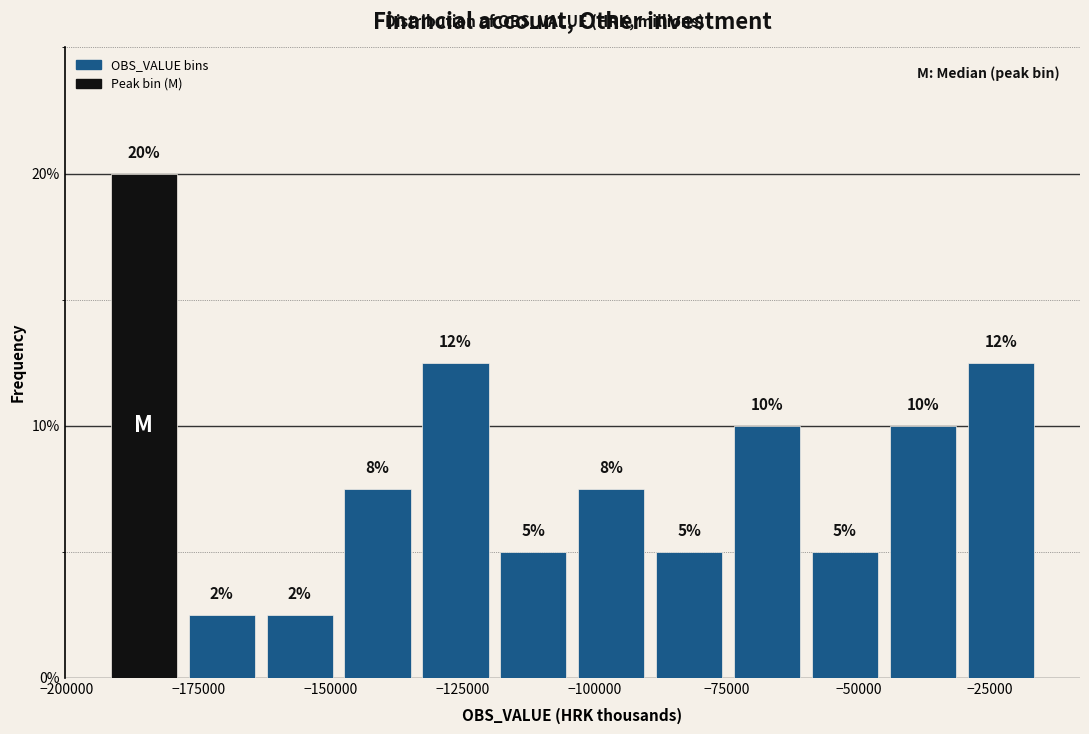

Around what value on the x-axis is the tallest bar? Give the approximate position of its centre, as read against the axis.

-185000